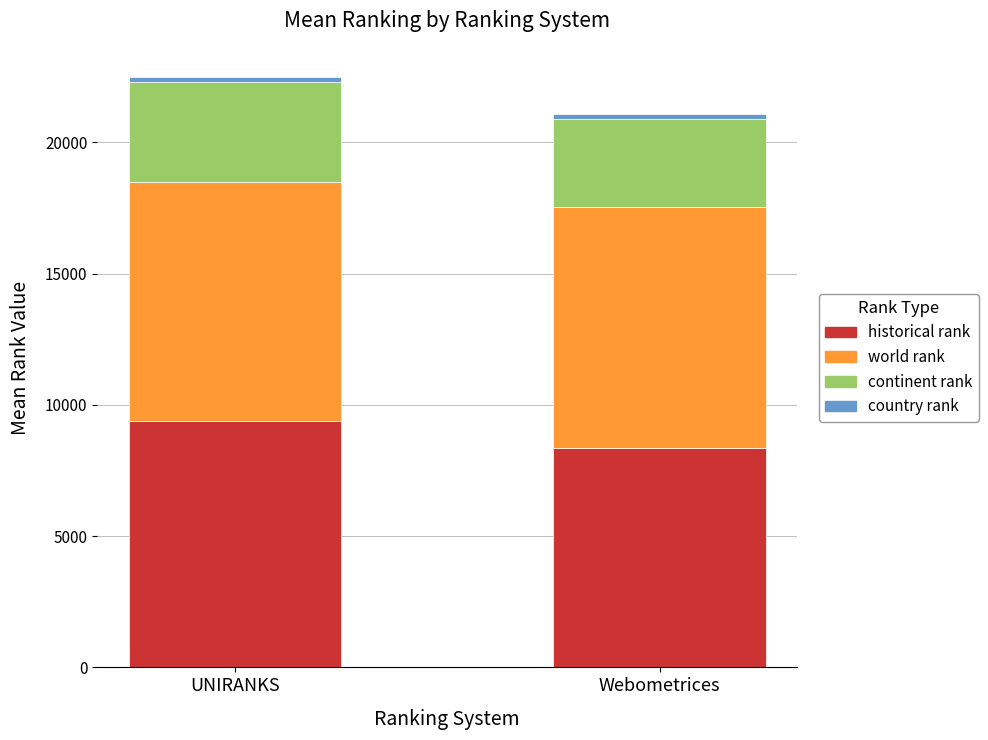

The historical rank series shows 2139.5 at UNIRANKS. True or false?

False